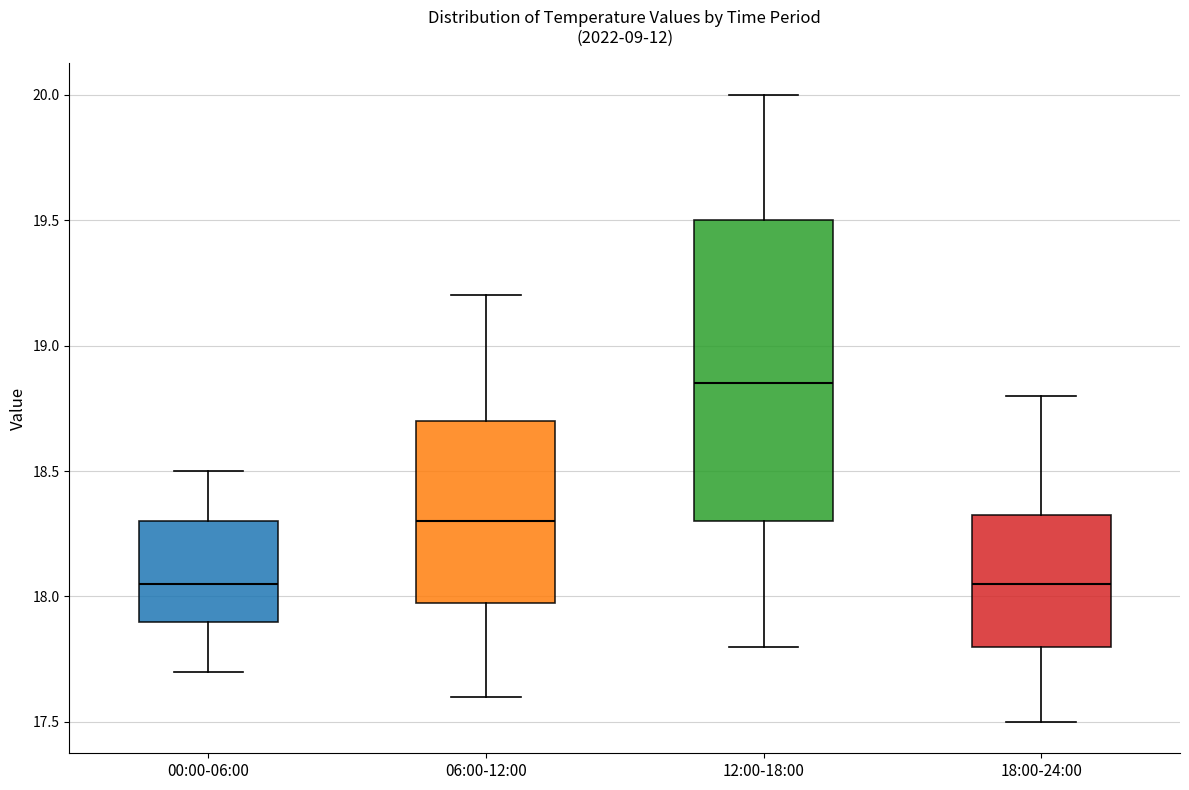

Reading left to right, read every box against the y-axis: the position of its median line, the range the box covers, and the ends of its whiskers. The values are not printed on the chart, so give them approximately, as read against the axis.

00:00-06:00: median 18.05, box 17.90 to 18.30, whiskers 17.70 to 18.50
06:00-12:00: median 18.30, box 18.00 to 18.70, whiskers 17.60 to 19.20
12:00-18:00: median 18.85, box 18.30 to 19.50, whiskers 17.80 to 20.00
18:00-24:00: median 18.05, box 17.80 to 18.35, whiskers 17.50 to 18.80